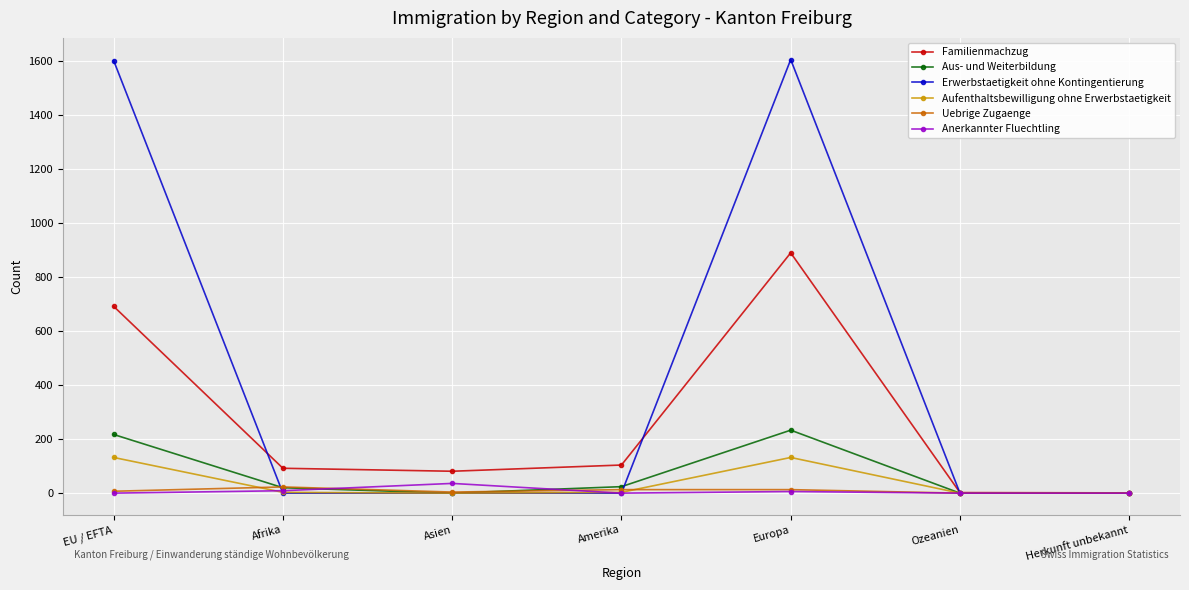

What is the label of the 7th point from the left?

Herkunft unbekannt